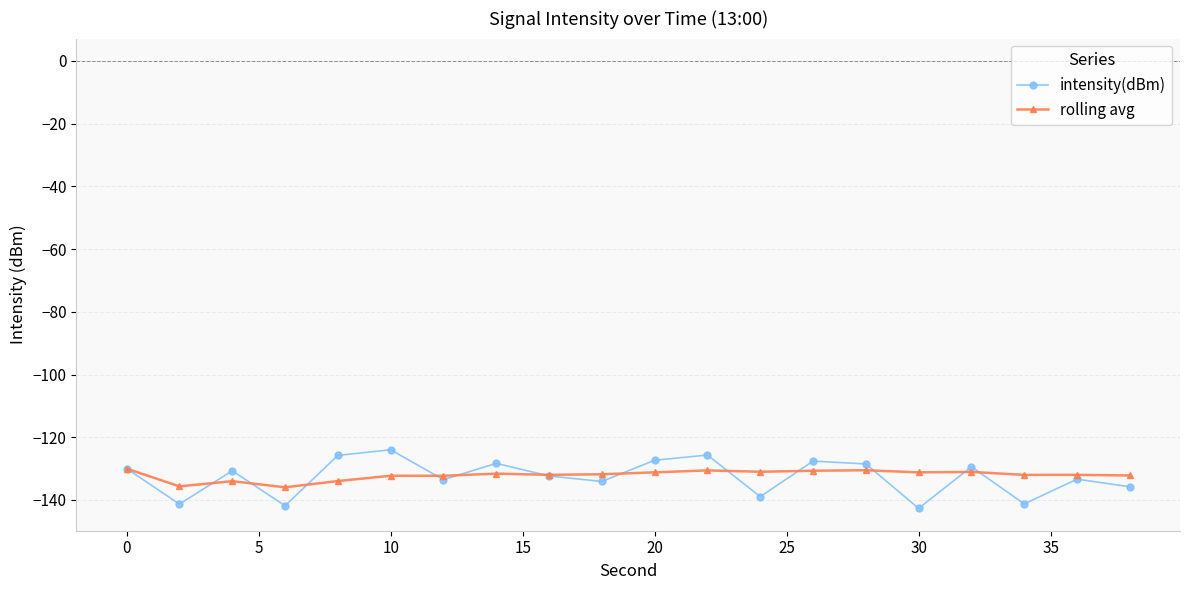

True or false: intensity(dBm) has more than 0 points higher than both neighbors.

True